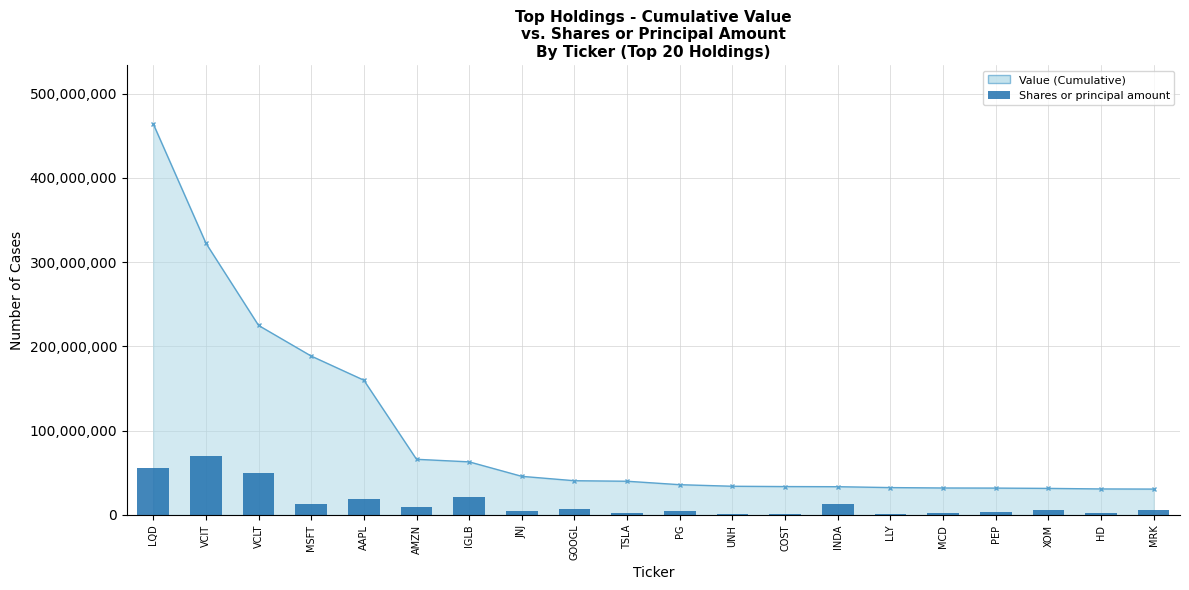

What is the sum of all Shares or principal amount values?

293146789.5